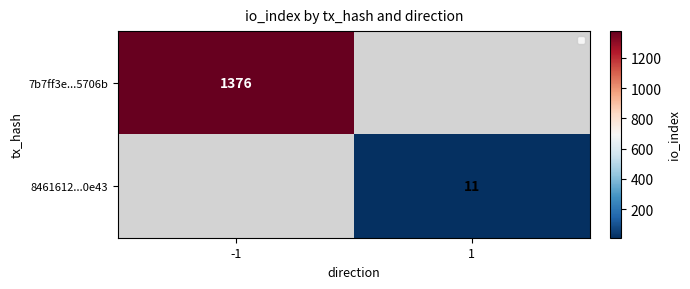

Which category has the highest value across all series?

-1